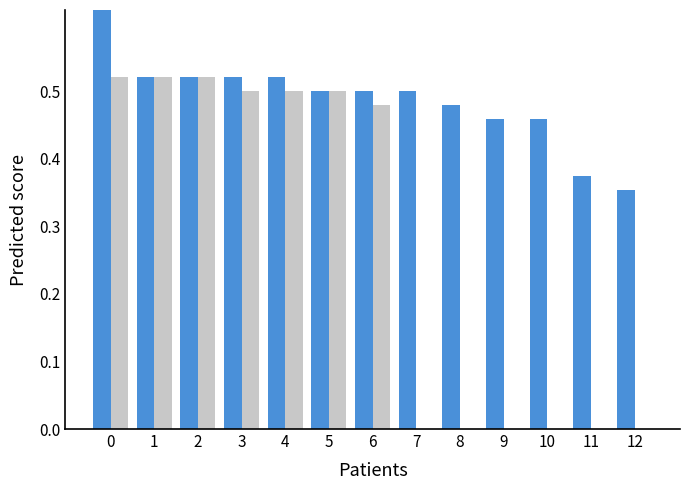

Are the bars grouped side by side (vs. stacked)?

Yes